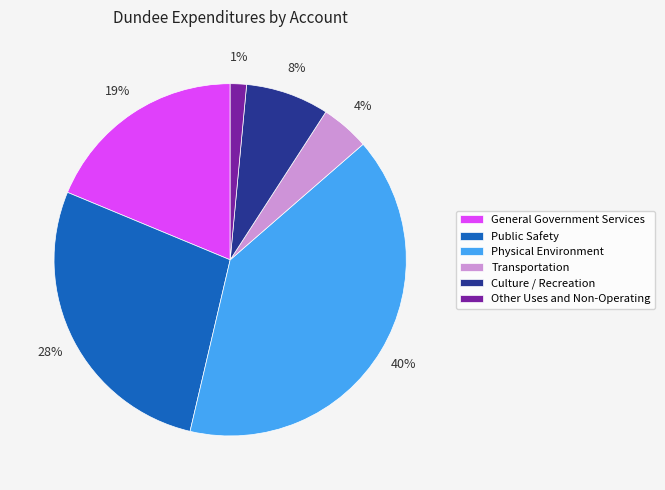

Rank the categories by value from highest to lowest.

Physical Environment, Public Safety, General Government Services, Culture / Recreation, Transportation, Other Uses and Non-Operating